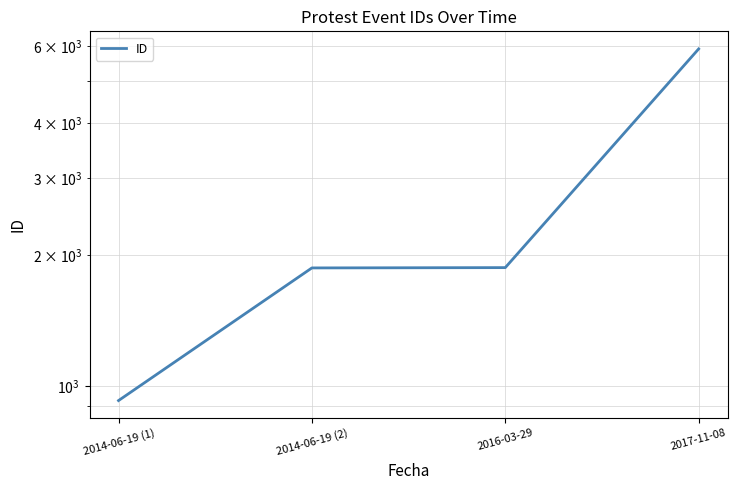

What is the average value?

2646